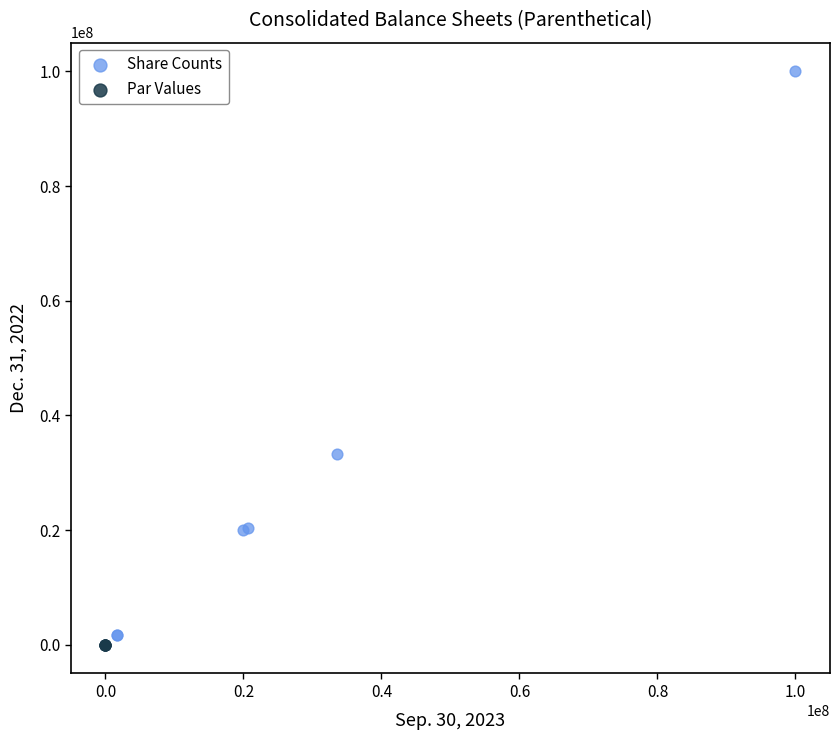

Which series has the widest spread of Y values?

Share Counts